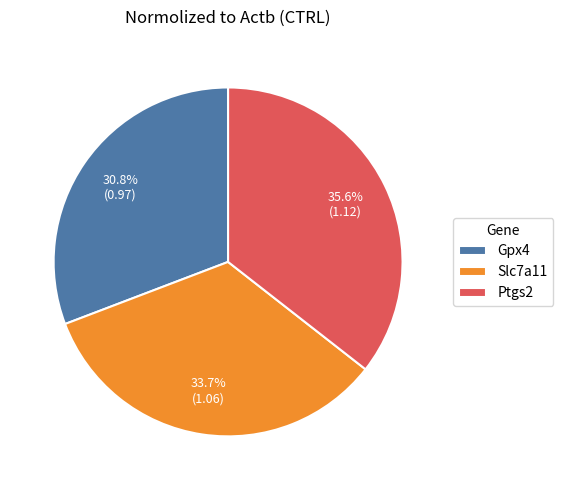

Rank the categories by value from highest to lowest.

Ptgs2, Slc7a11, Gpx4